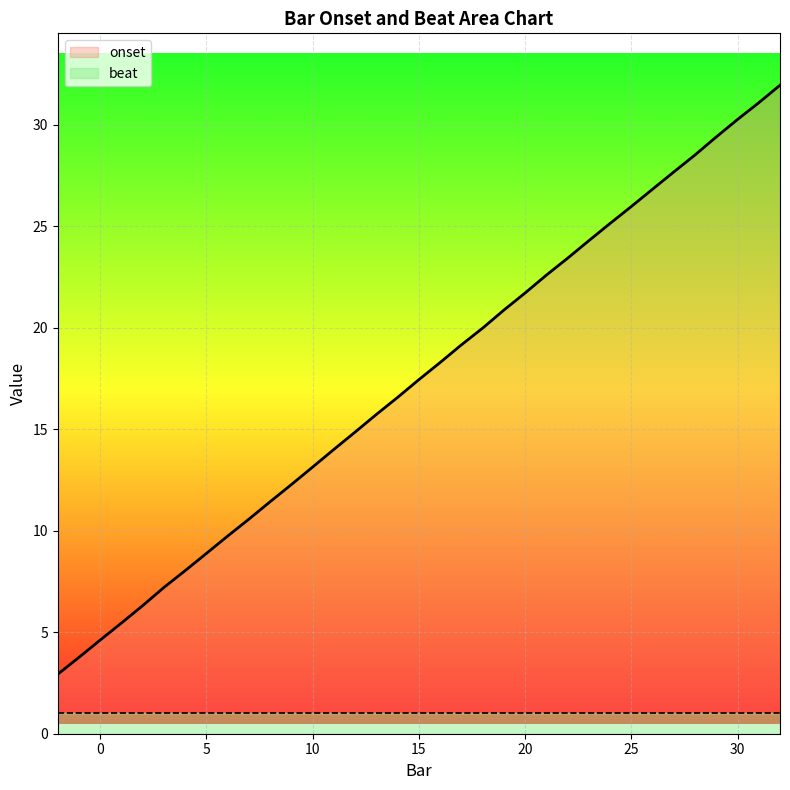

What is the smallest value displayed?

2.9